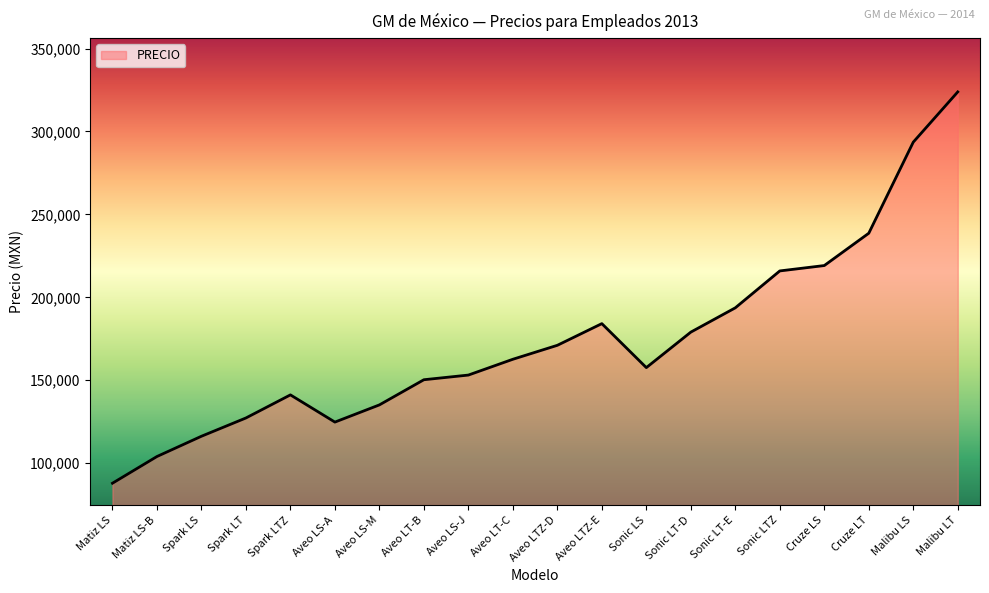

The value at Aveo LT-C is 219371. True or false?

False